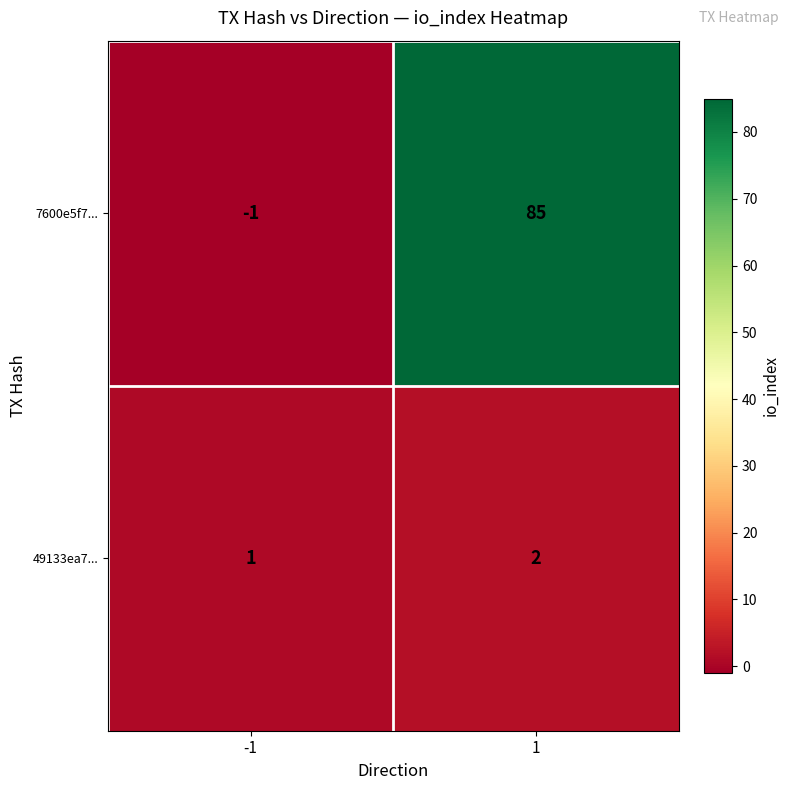

Reading right to left, what are all the values shown in this chart?

7600e5f7...: 85	-1
49133ea7...: 2	1